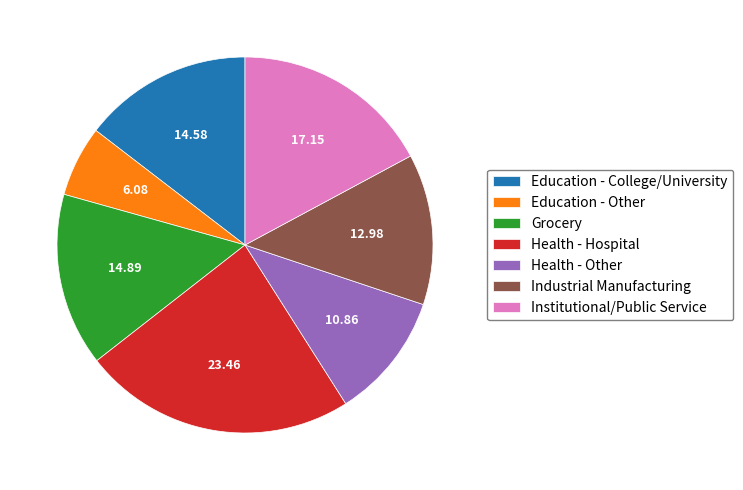

How many segments does this pie chart have?

7